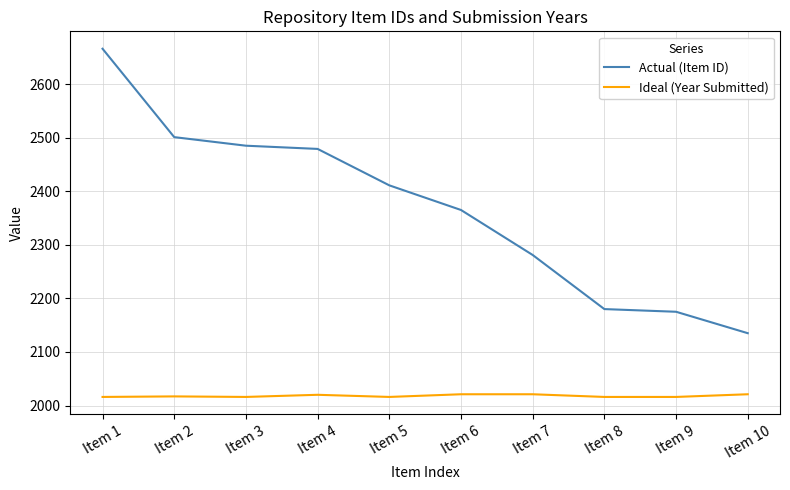

True or false: Actual (Item ID) and Ideal (Year Submitted) cross at least once.

False